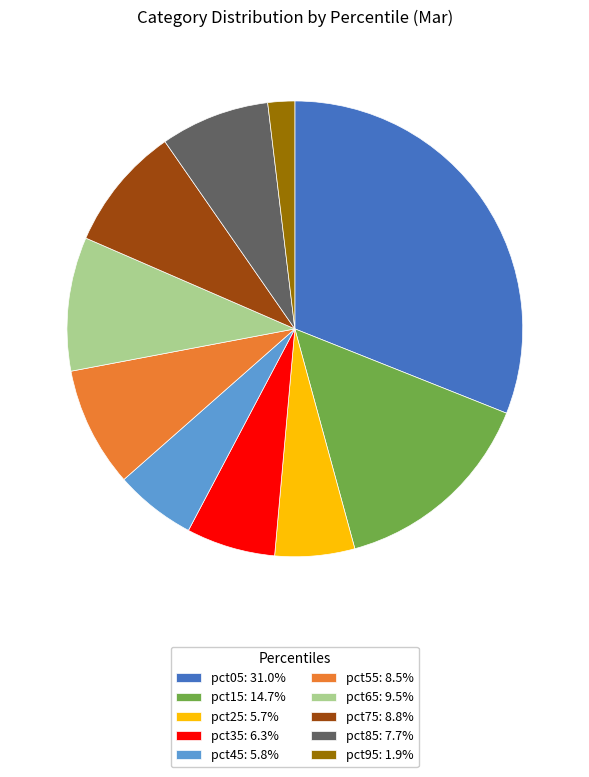

Does pct15 represent more than half of the total?

No